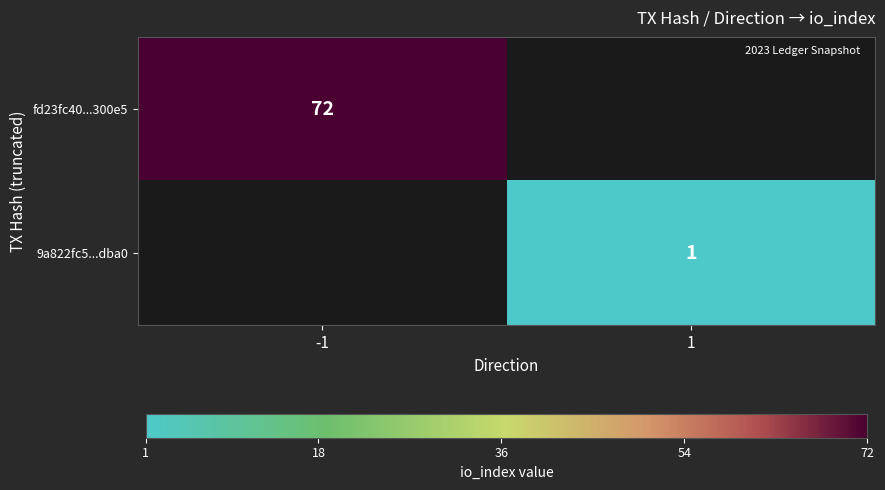

True or false: 9a822fc5...dba0 has a value of 1 at 1.

True